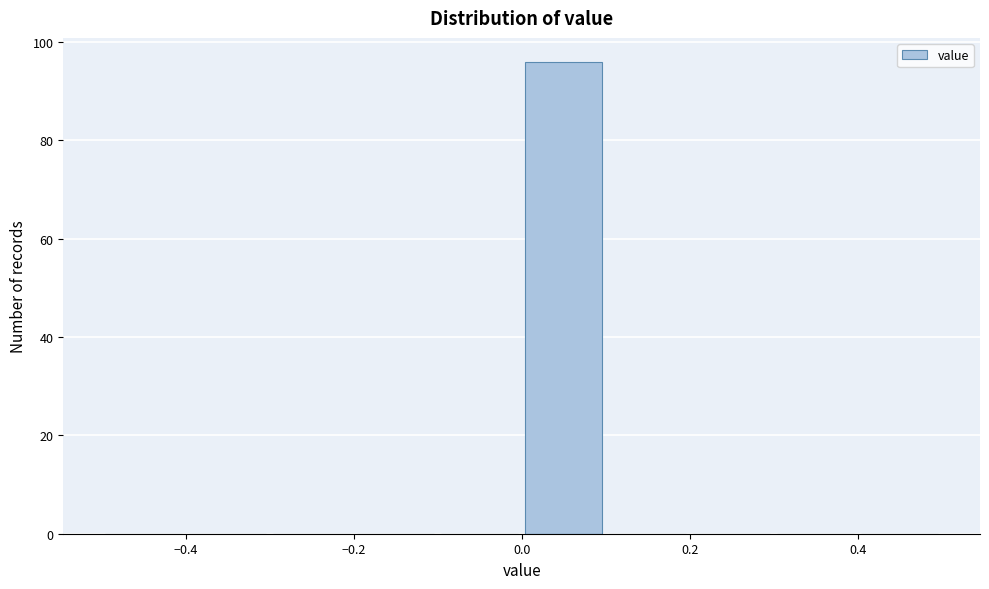

Which range on the x-axis has the tallest bar?

0.0 to 0.1